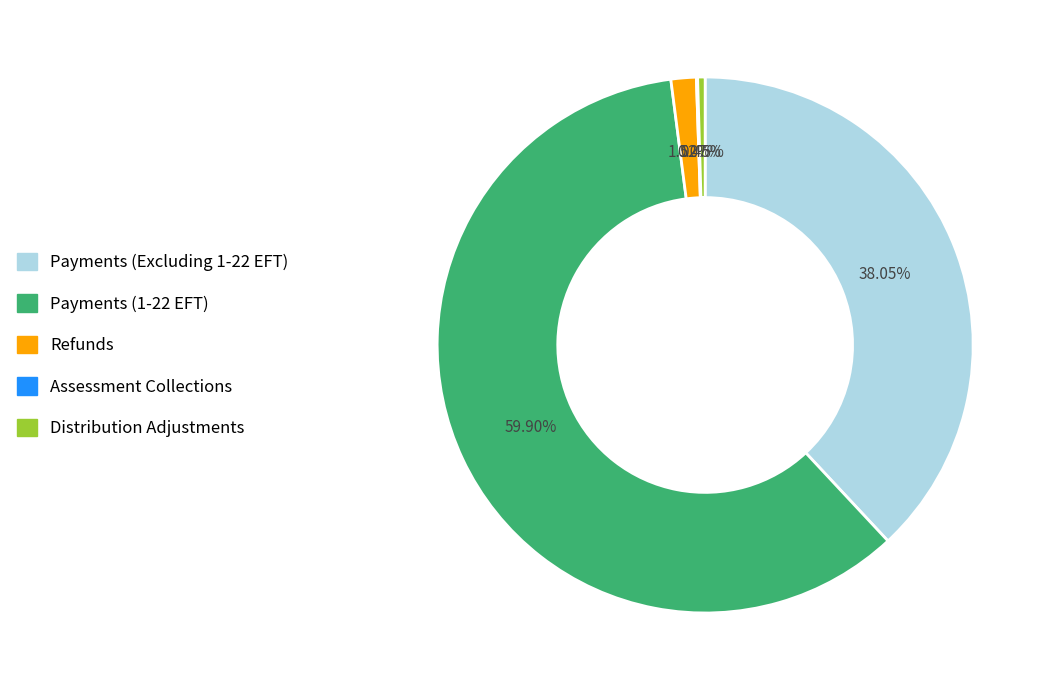

Which has a higher value, Distribution Adjustments or Payments (1-22 EFT)?

Payments (1-22 EFT)